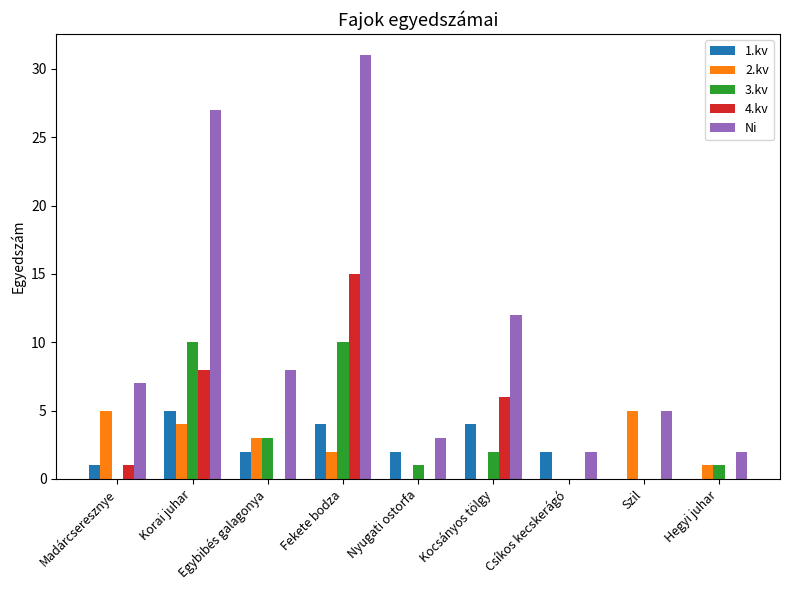

What is the total value across all series at Kocsányos tölgy?

24